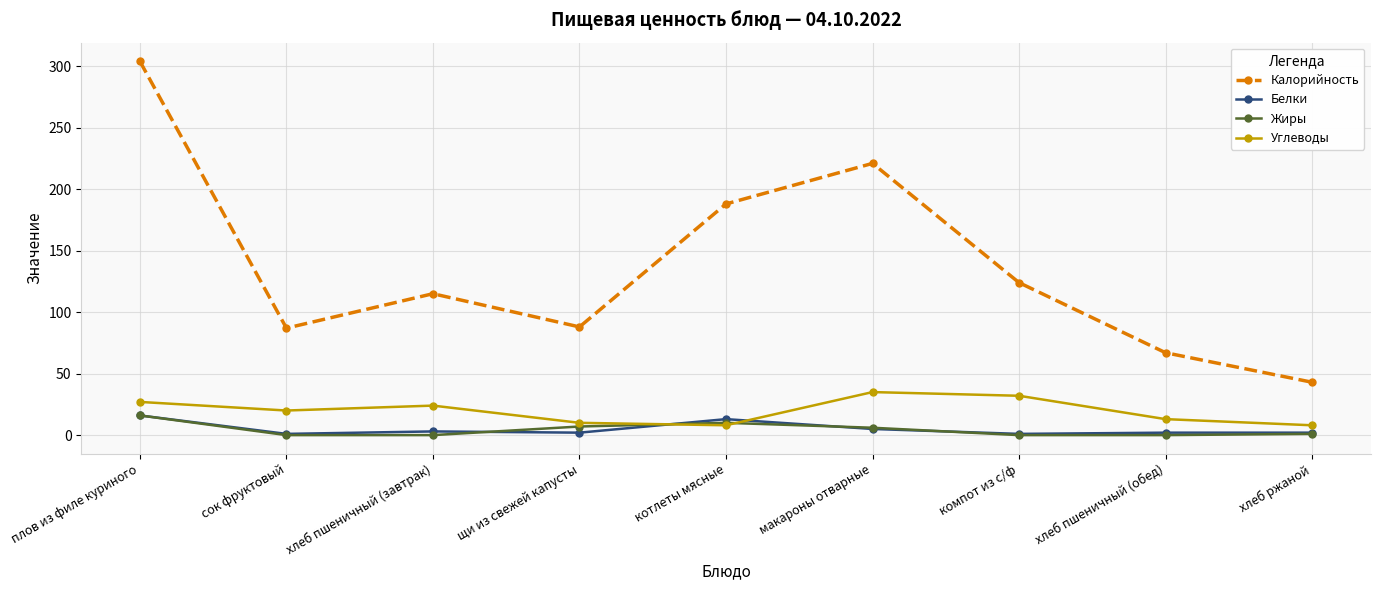

True or false: Белки has a value of 16 at плов из филе куриного.

True